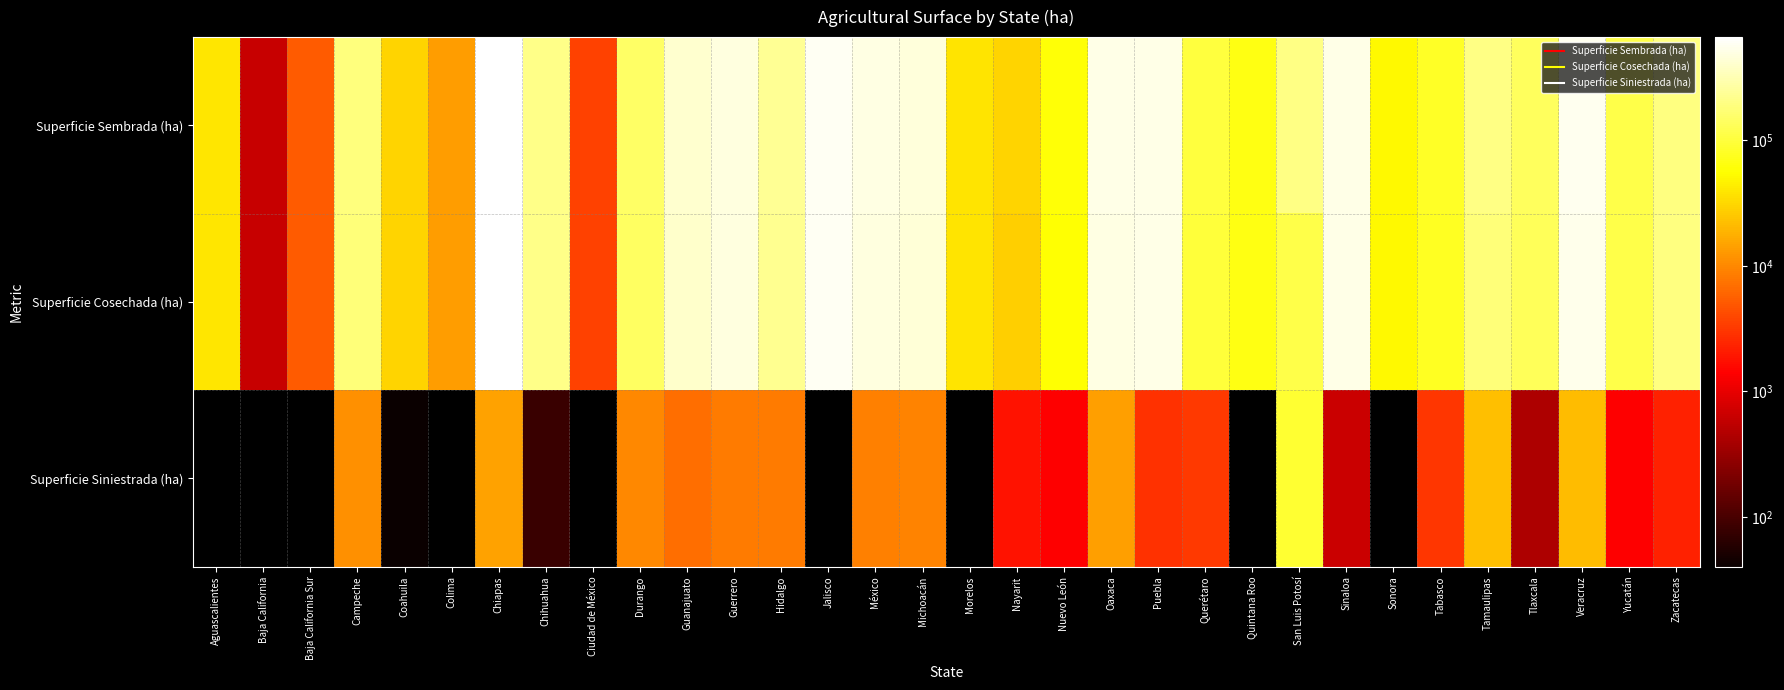

Reading right to left, extract all data points from this chart.

Superficie Sembrada (ha): Zacatecas=197242.0	Yucatán=114727.7	Veracruz=570418.0	Tlaxcala=135212.0	Tamaulipas=200781.2	Tabasco=81703.0	Sonora=50497.4	Sinaloa=524700.2	San Luis Potosí=204344.9	Quintana Roo=67418.1	Querétaro=100482.5	Puebla=515542.1	Oaxaca=513499.1	Nuevo León=59817.2	Nayarit=30066.0	Morelos=38097.8	Michoacán=460997.0	México=496085.0	Jalisco=580984.3	Hidalgo=230340.6	Guerrero=481523.0	Guanajuato=408634.4	Durango=150874.4	Ciudad de México=3575.0	Chihuahua=207086.6	Chiapas=665217.8	Colima=13556.2	Coahuila=30521.9	Campeche=187678.0	Baja California Sur=5271.0	Baja California=618.0	Aguascalientes=39455.0
Superficie Cosechada (ha): Zacatecas=194993.0	Yucatán=113317.2	Veracruz=549184.8	Tlaxcala=134782.0	Tamaulipas=178411.1	Tabasco=78666.5	Sonora=50497.4	Sinaloa=524041.2	San Luis Potosí=112501.7	Quintana Roo=67418.1	Querétaro=97238.5	Puebla=512664.1	Oaxaca=499266.1	Nuevo León=58408.2	Nayarit=28264.2	Morelos=38097.8	Michoacán=451693.1	México=487307.1	Jalisco=580984.3	Hidalgo=221963.7	Guerrero=473325.7	Guanajuato=401663.9	Durango=140675.4	Ciudad de México=3575.0	Chihuahua=207006.3	Chiapas=650673.8	Colima=13556.2	Coahuila=30481.9	Campeche=176559.5	Baja California Sur=5271.0	Baja California=618.0	Aguascalientes=39455.0
Superficie Siniestrada (ha): Zacatecas=2249.0	Yucatán=1410.5	Veracruz=21233.2	Tlaxcala=430.0	Tamaulipas=22370.0	Tabasco=3036.5	Sonora=0.0	Sinaloa=659.0	San Luis Potosí=91843.2	Quintana Roo=0.0	Querétaro=3244.0	Puebla=2878.0	Oaxaca=14233.0	Nuevo León=1409.0	Nayarit=1801.8	Morelos=0.0	Michoacán=9303.9	México=8777.9	Jalisco=0.0	Hidalgo=8376.9	Guerrero=8197.4	Guanajuato=6970.5	Durango=10199.0	Ciudad de México=0.0	Chihuahua=80.3	Chiapas=14544.0	Colima=0.0	Coahuila=40.0	Campeche=11118.5	Baja California Sur=0.0	Baja California=0.0	Aguascalientes=0.0